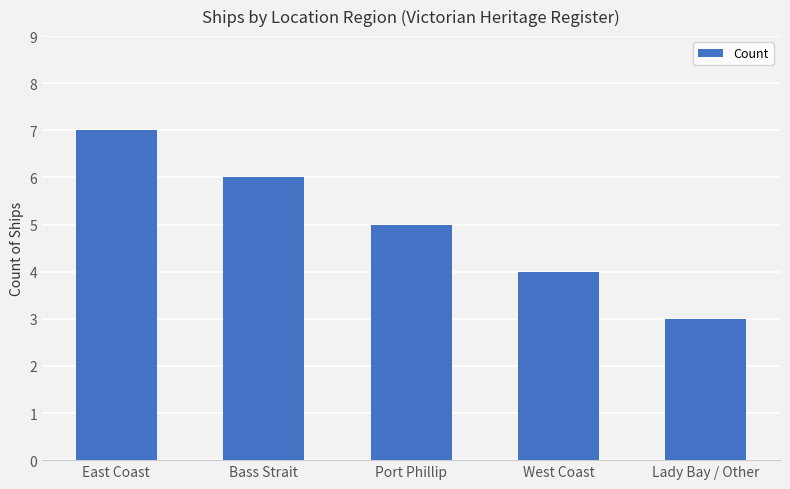

Read the value at West Coast.

4